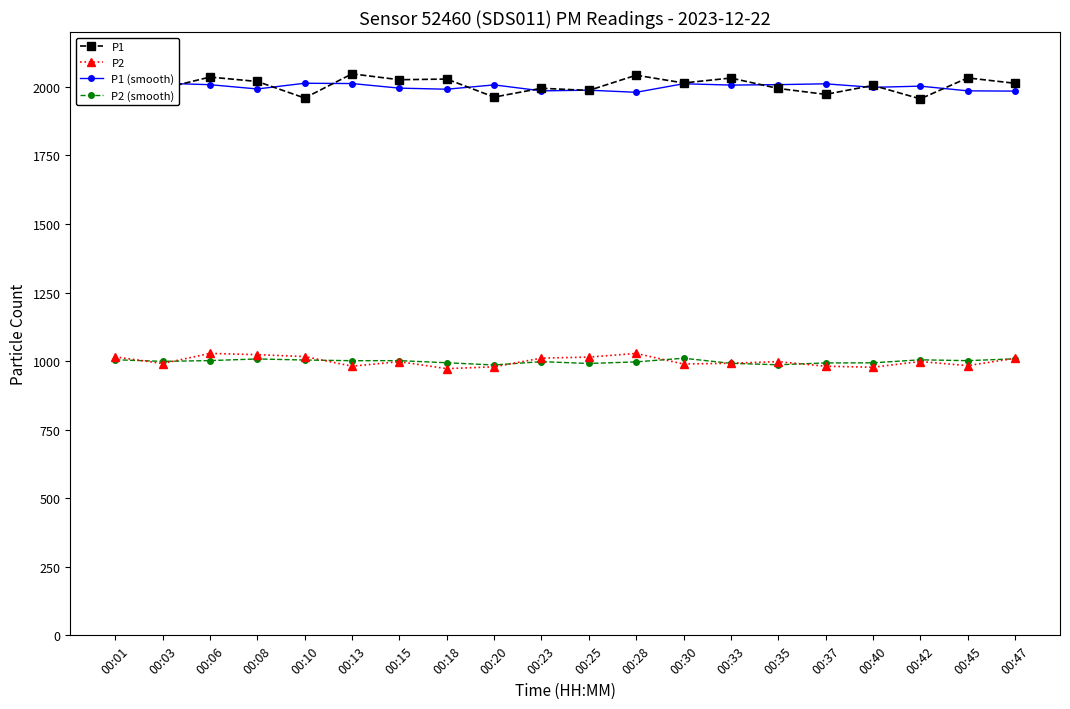

At 00:40, list the series in order from largest to smallest.

P1, P1 (smooth), P2 (smooth), P2